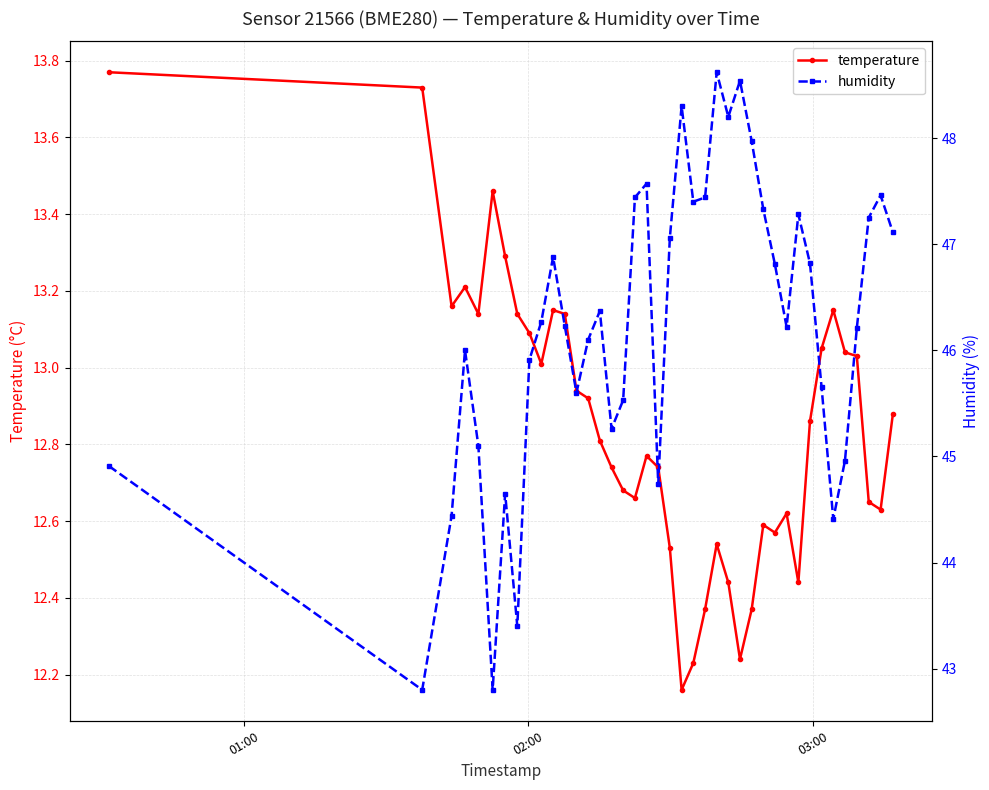

How many lines are shown in the chart?

2